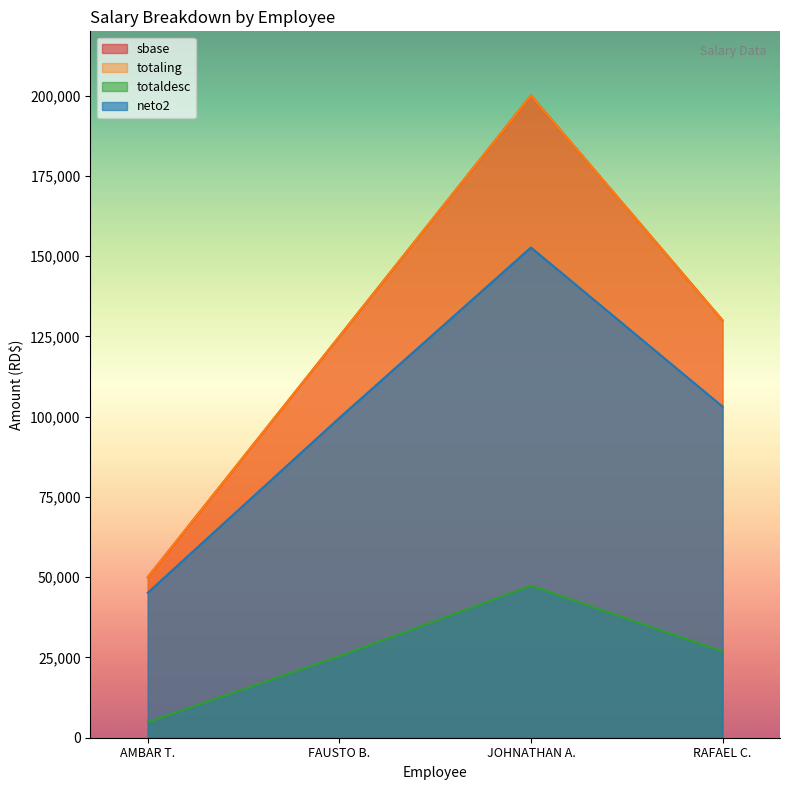

At which category is the sum across all series the highest?

JOHNATHAN A.